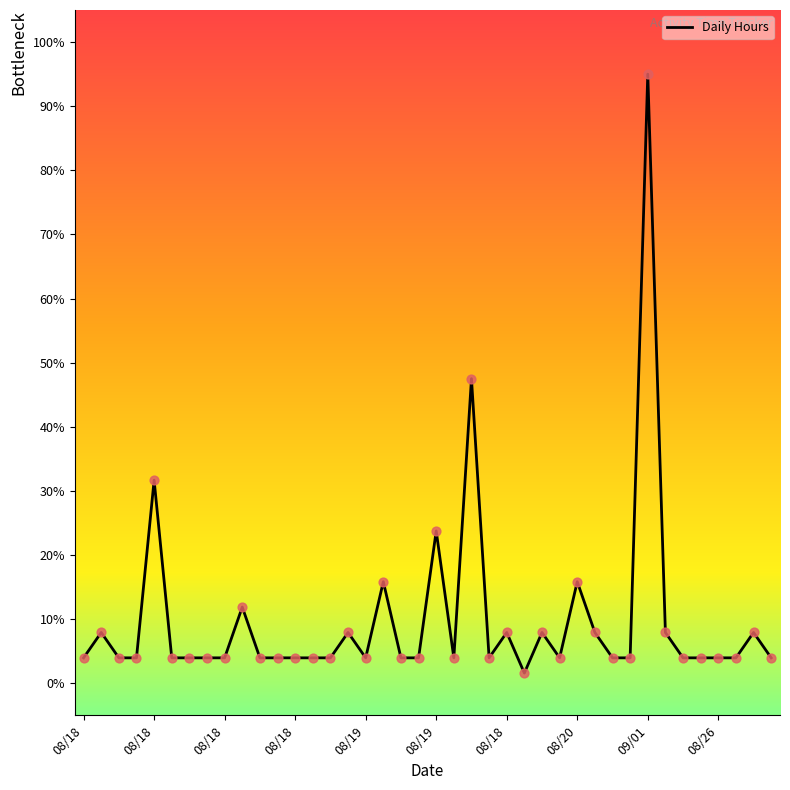

What is the maximum value shown in the chart?

95.0